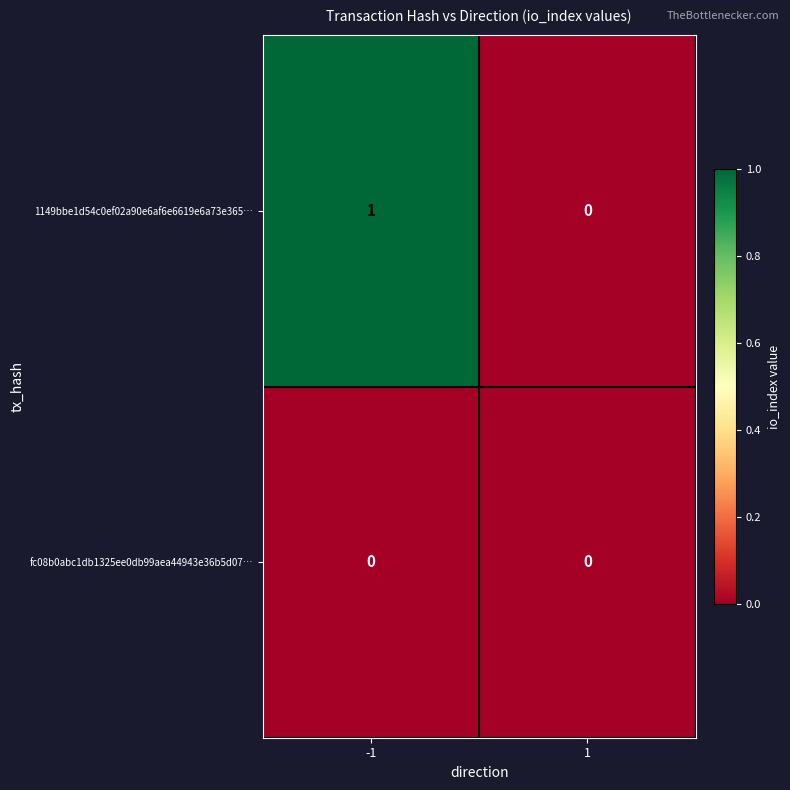

True or false: fc08b0abc1db1325ee0db99aea44943e36b5d07… has a value of 0 at 1.

True